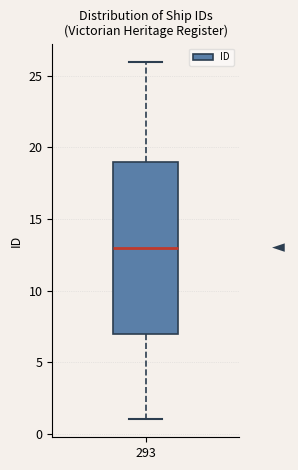

Read this box plot against the y-axis: the position of the median line, the range covered by the box, and the ends of both whiskers. The values are not printed on the chart, so give them approximately, as read against the axis.

median 13, box 7 to 19, whiskers 1 to 26